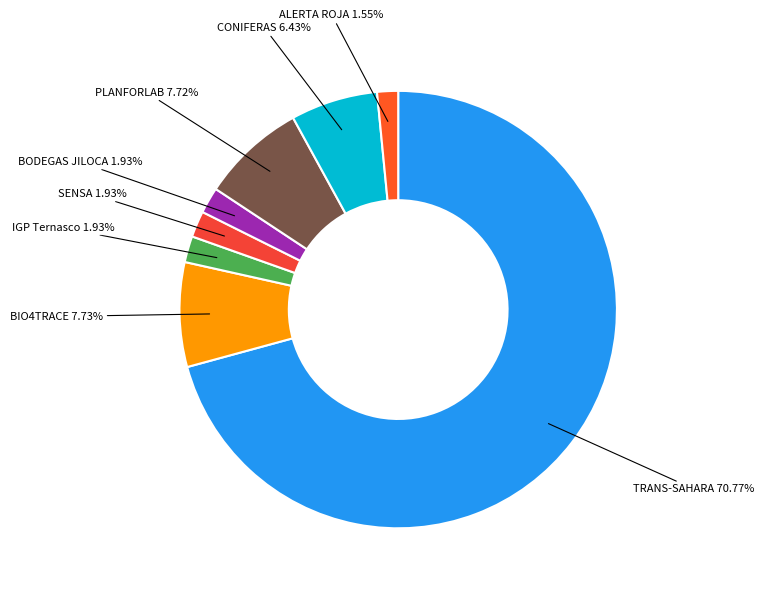

Which slice is the largest?

TRANS-SAHARA